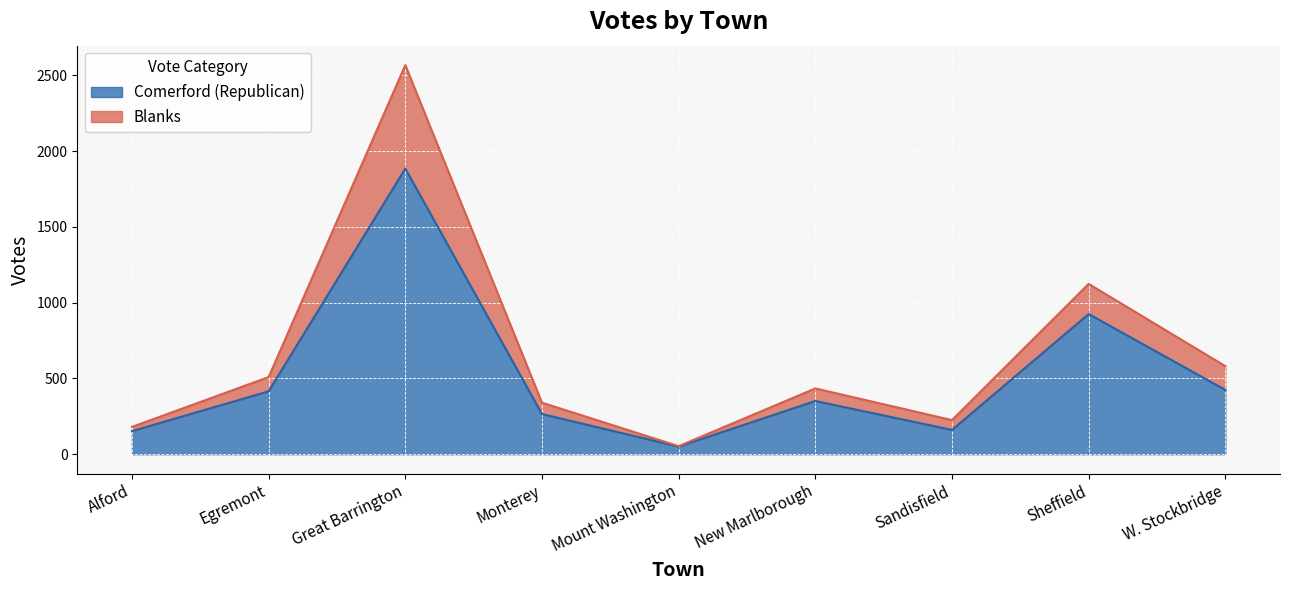

List the labels in order of Blanks value, largest first.

Great Barrington, Sheffield, W. Stockbridge, Egremont, New Marlborough, Monterey, Sandisfield, Alford, Mount Washington